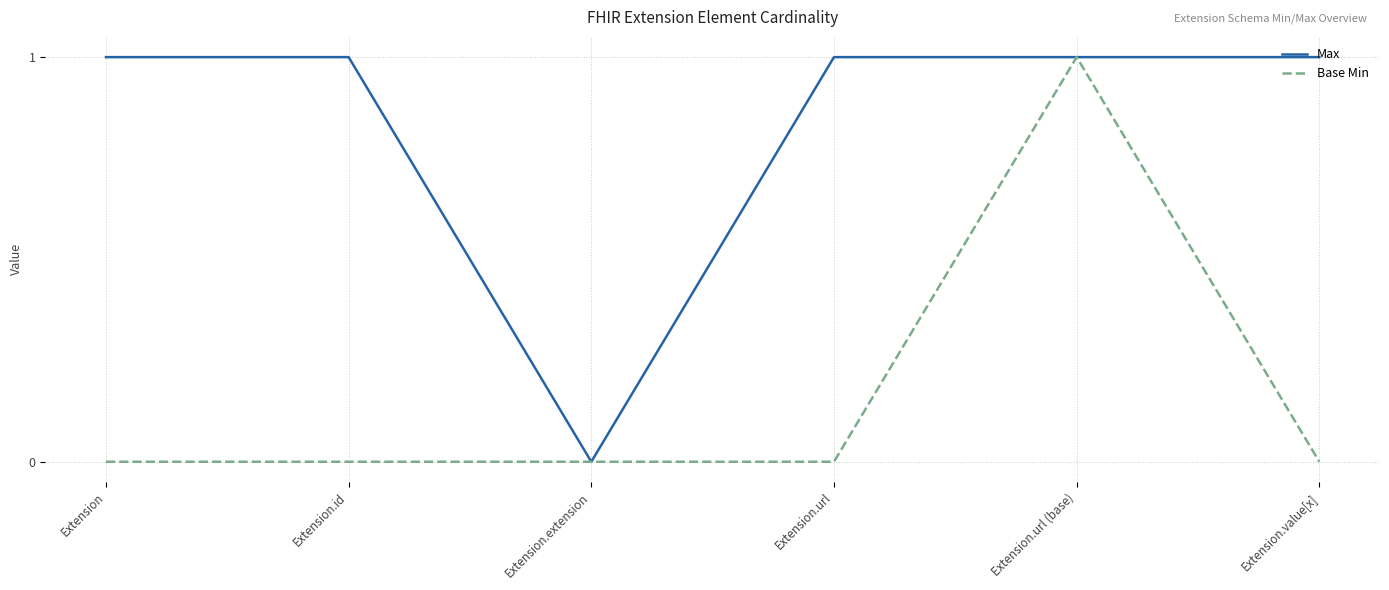

How many values in Max are above zero?

5